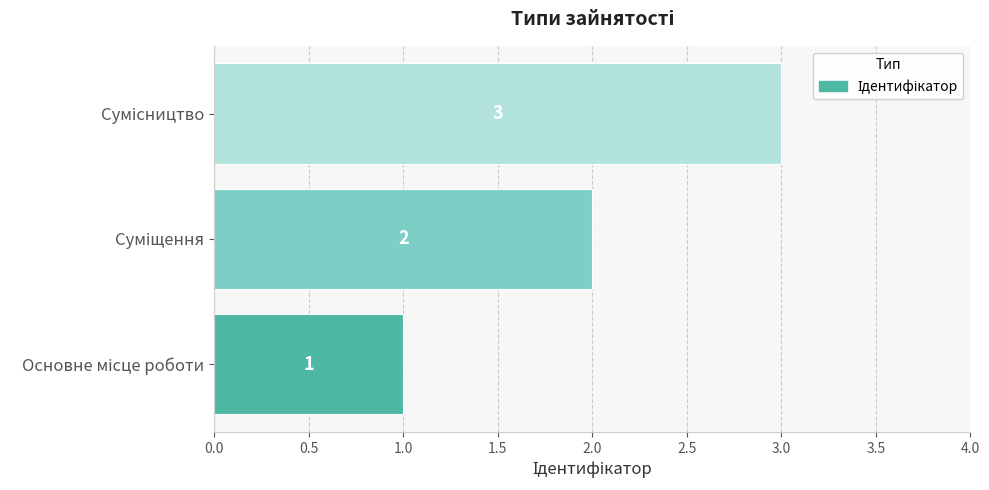

What is the maximum value shown in the chart?

3